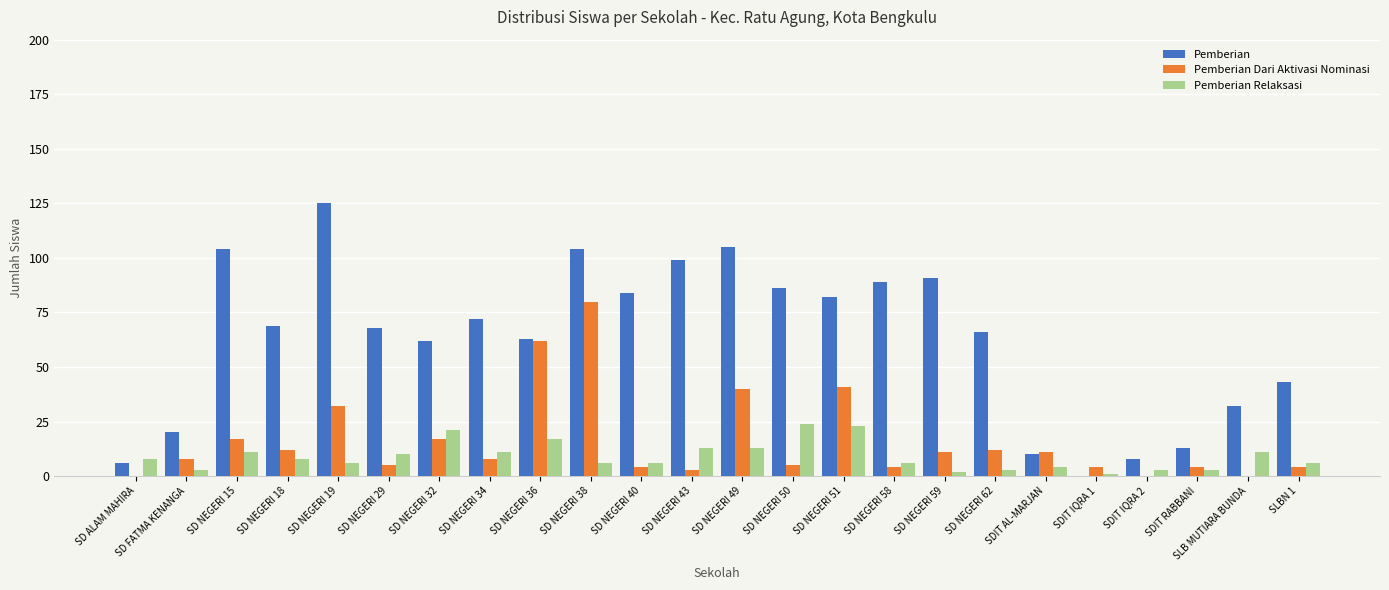

Does the chart contain stacked bars?

No